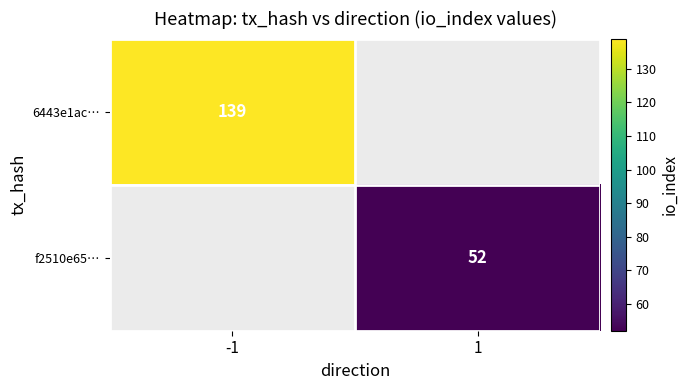

Is it true that f2510e65… equals 52 at 1?

True